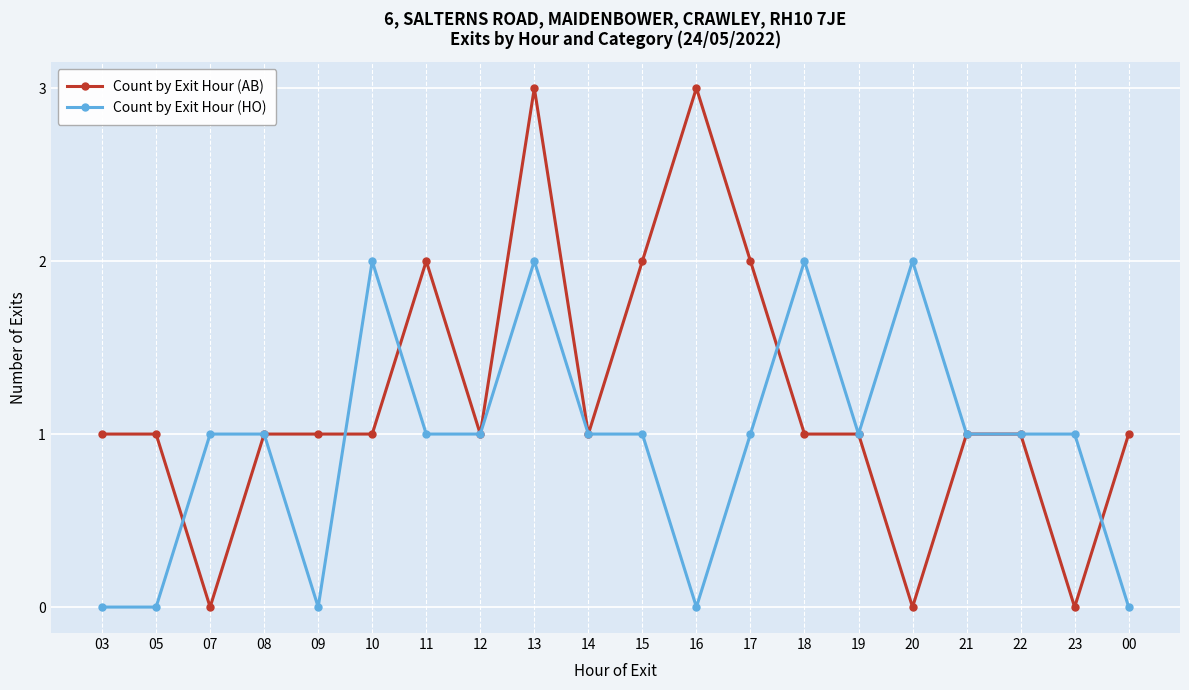

Which series ends up on top after the final intersection of Count by Exit Hour (AB) and Count by Exit Hour (HO)?

Count by Exit Hour (AB)